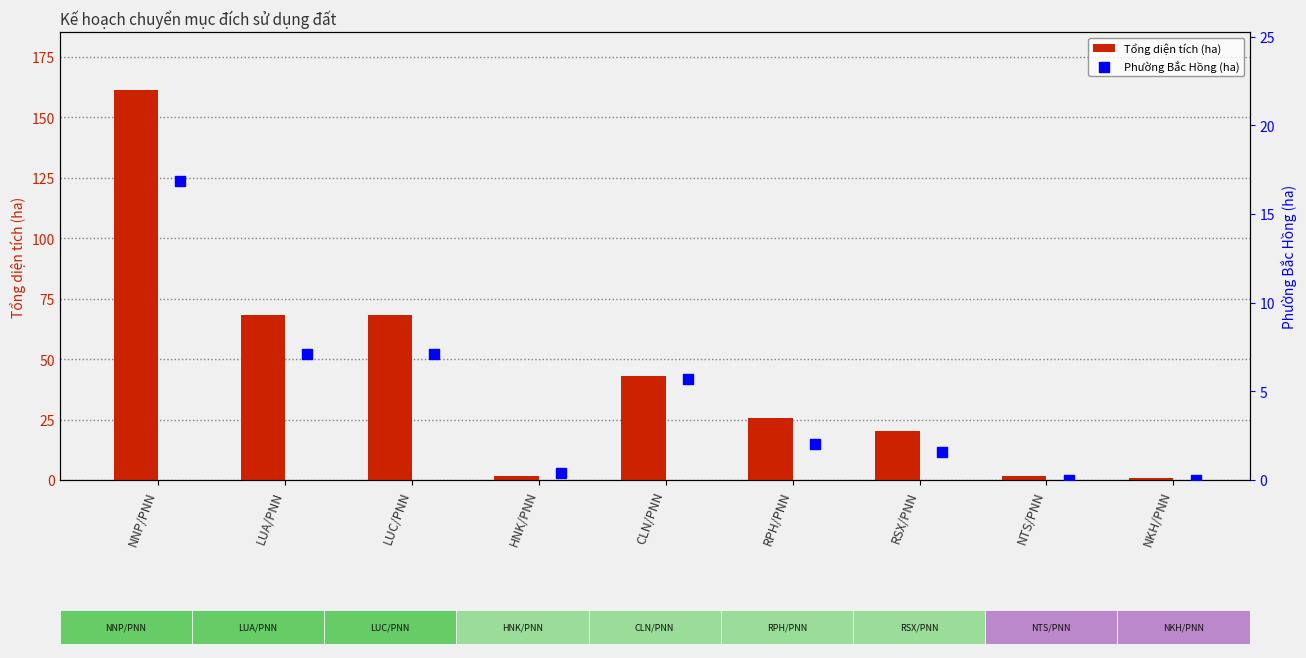

Which series has the largest total across all categories?

Tổng diện tích (ha)